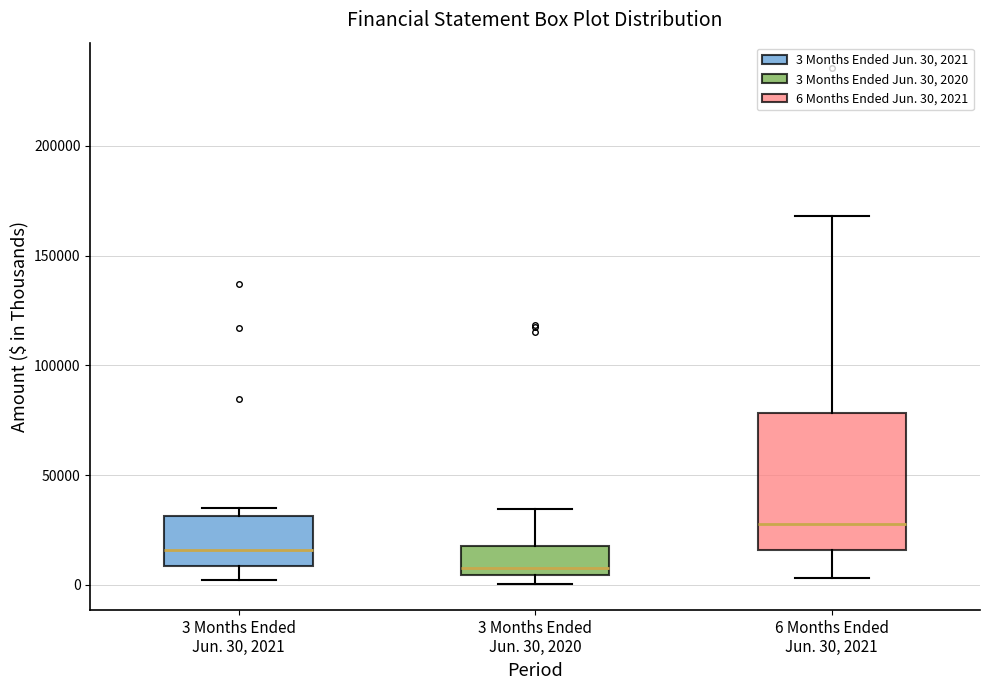

Reading left to right, transcribe this box plot: for each box, give where its median line is, the range the box spans, and where its two whiskers end, as read against the y-axis. The values are not printed on the chart, so give them approximately, as read against the axis.

3 Months Ended Jun. 30, 2021: median 15000, box 10000 to 30000, whiskers 0 to 35000
3 Months Ended Jun. 30, 2020: median 10000, box 5000 to 20000, whiskers 0 to 35000
6 Months Ended Jun. 30, 2021: median 30000, box 15000 to 80000, whiskers 5000 to 170000